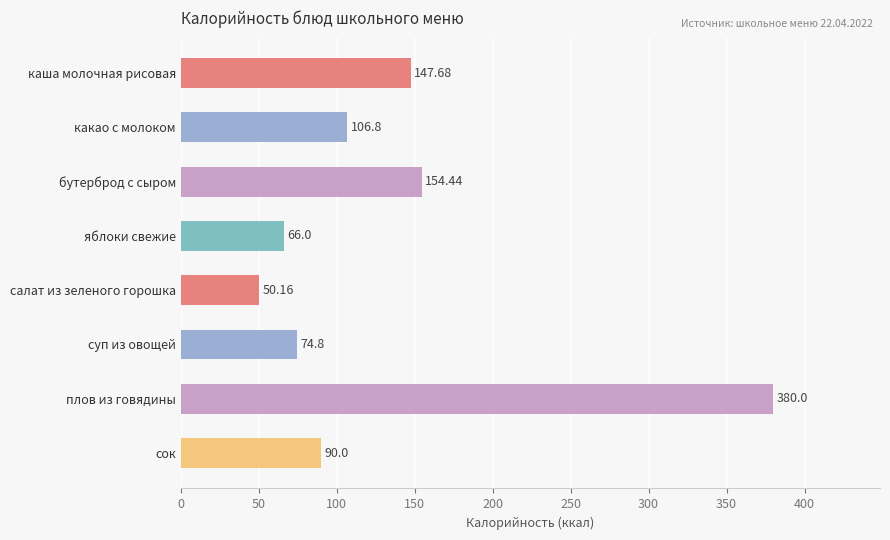

What is the change in value from суп из овощей to плов из говядины?

+305.2